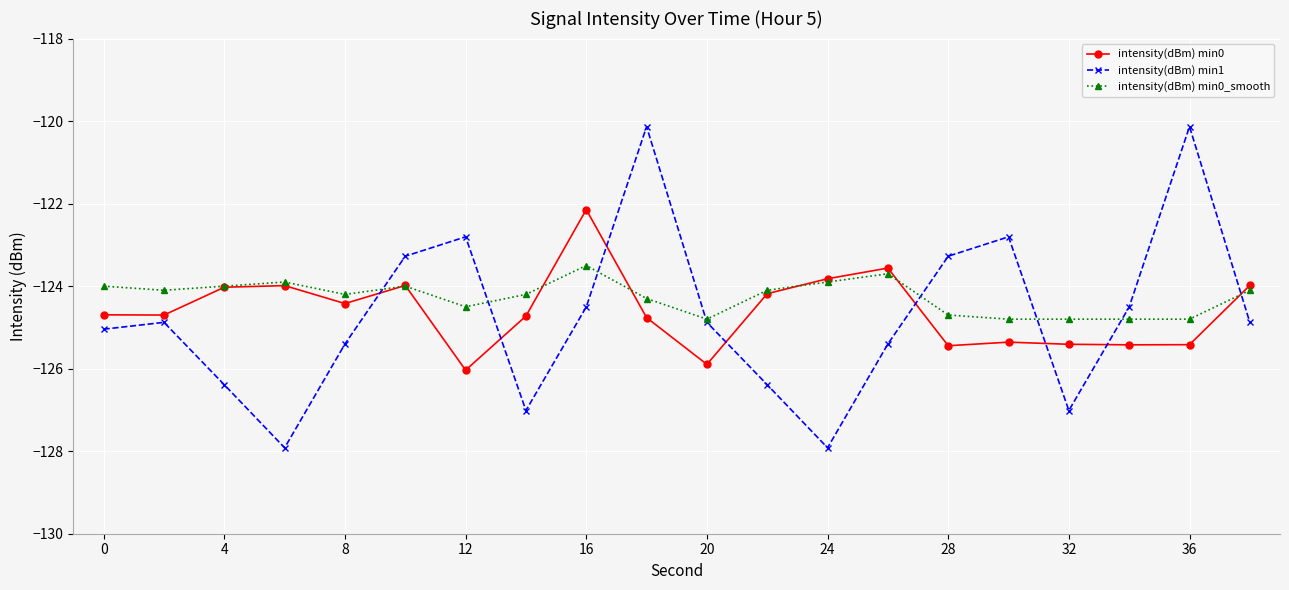

Is this an area chart (filled region under the line)?

No